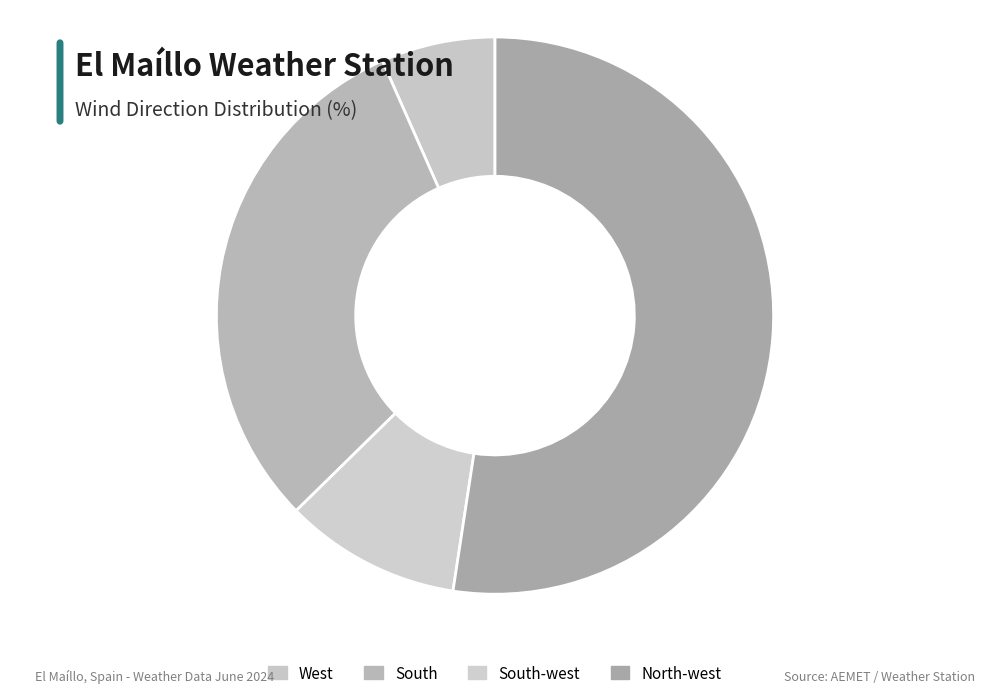

How many segments does this pie chart have?

4